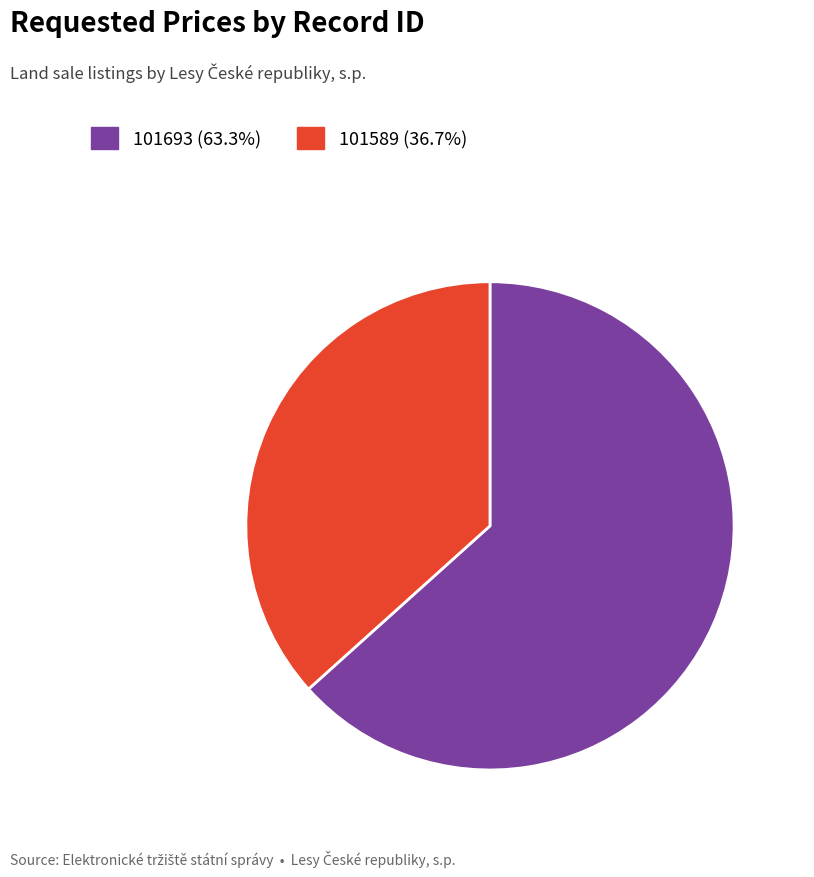

Which slice represents more than half of the pie?

101693